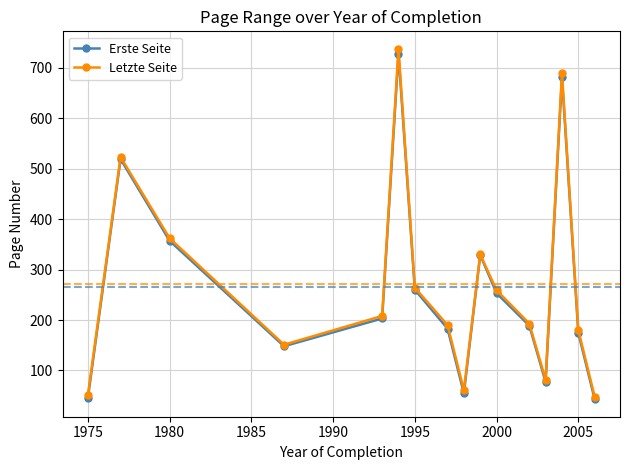

In Erste Seite, how many points are higher than both neighbors (excluding endpoints)?

4